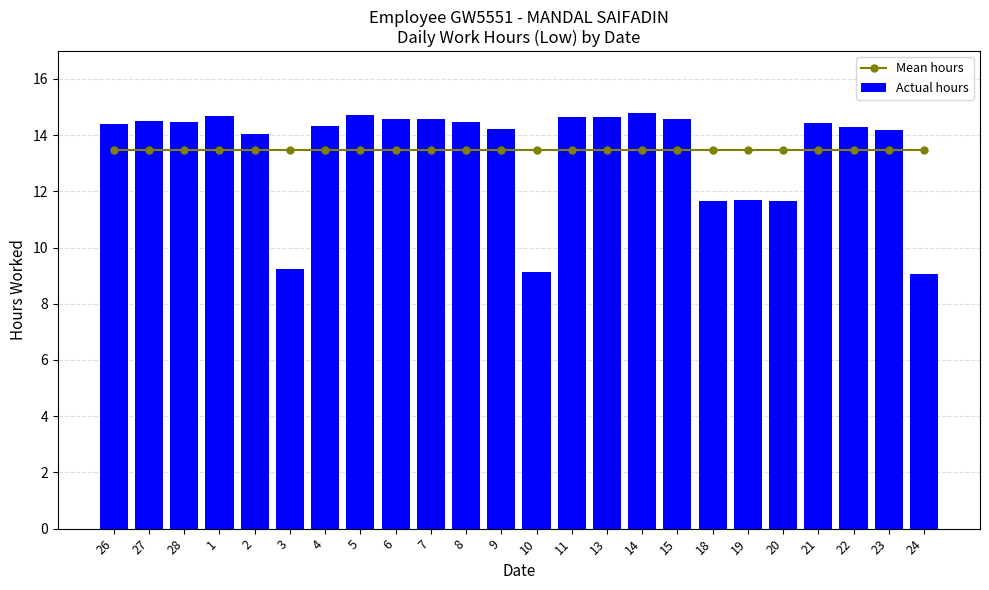

Is it true that Mean hours equals 13.5 at 15?

True